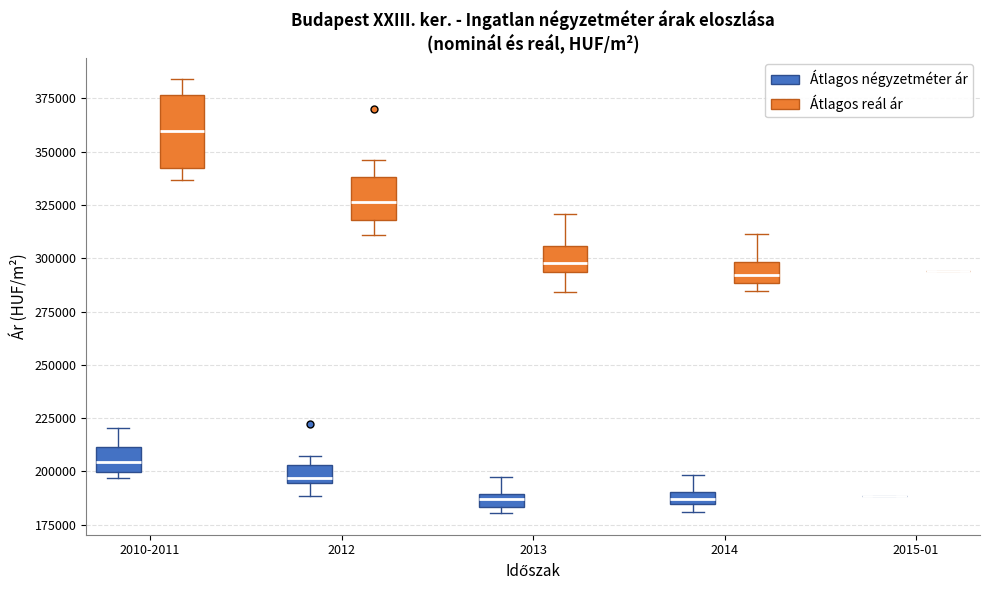

Comparing the boxes themselves (not the whiskers), which one is the tallest?

2010-2011 (Átlagos reál ár)